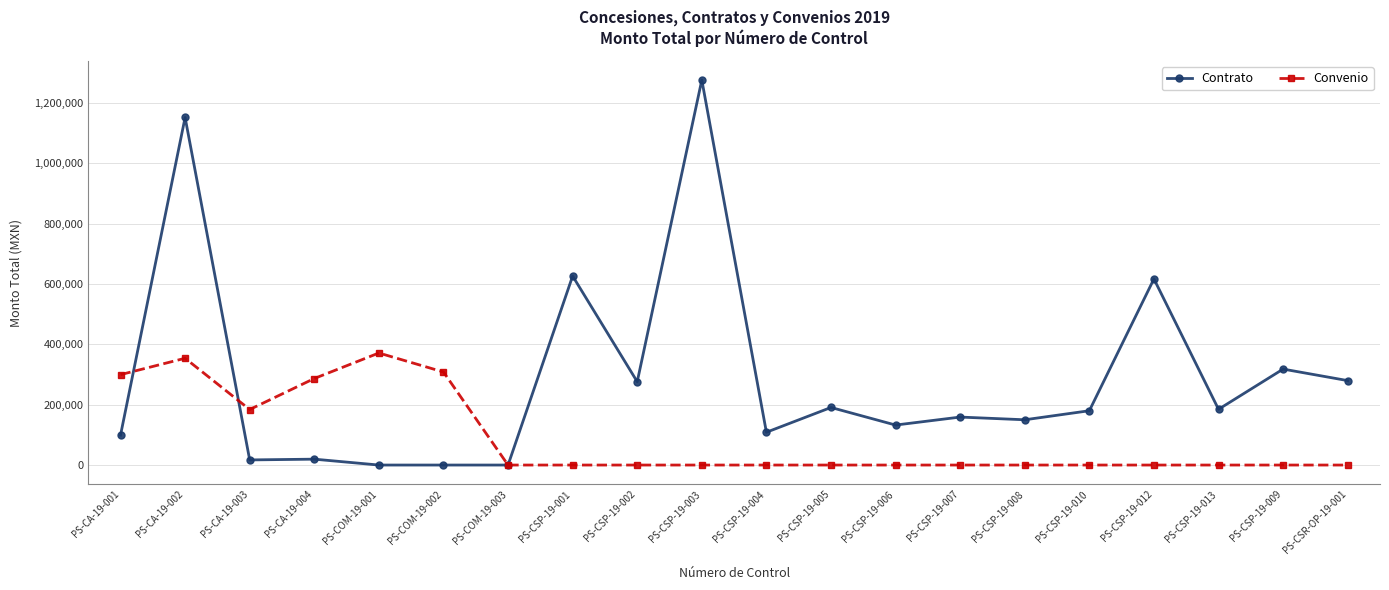

True or false: Contrato and Convenio intersect in this chart.

True